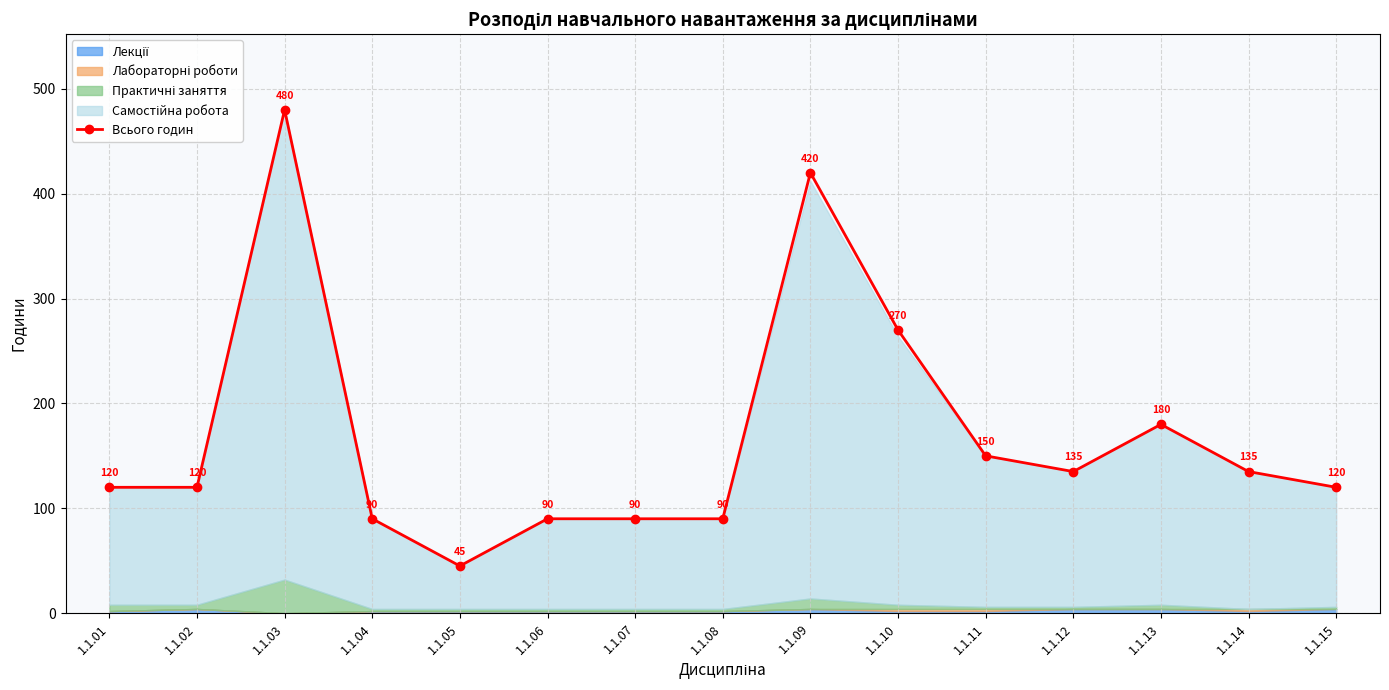

At which label is the value closest to 262?

1.1.10